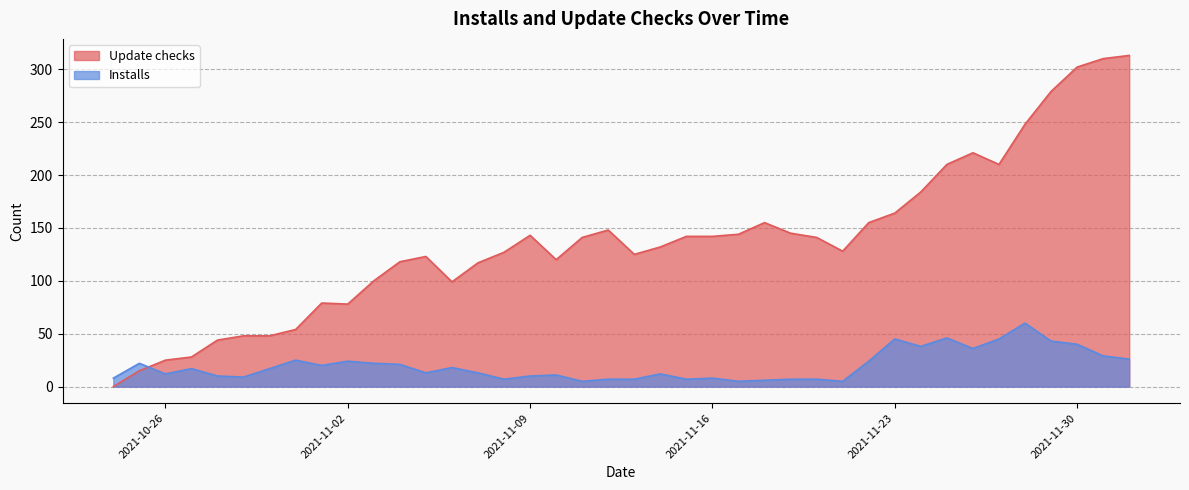

Where is the first local minimum for Update checks?

2021-11-02